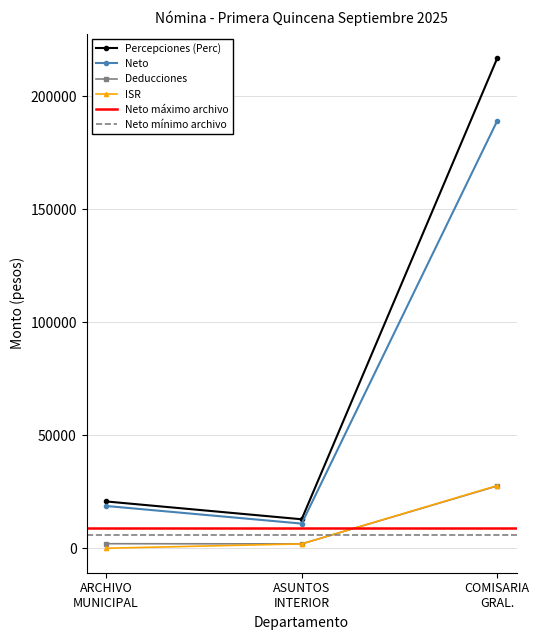

What is the difference between the maximum and minimum values in the ISR series?

27728